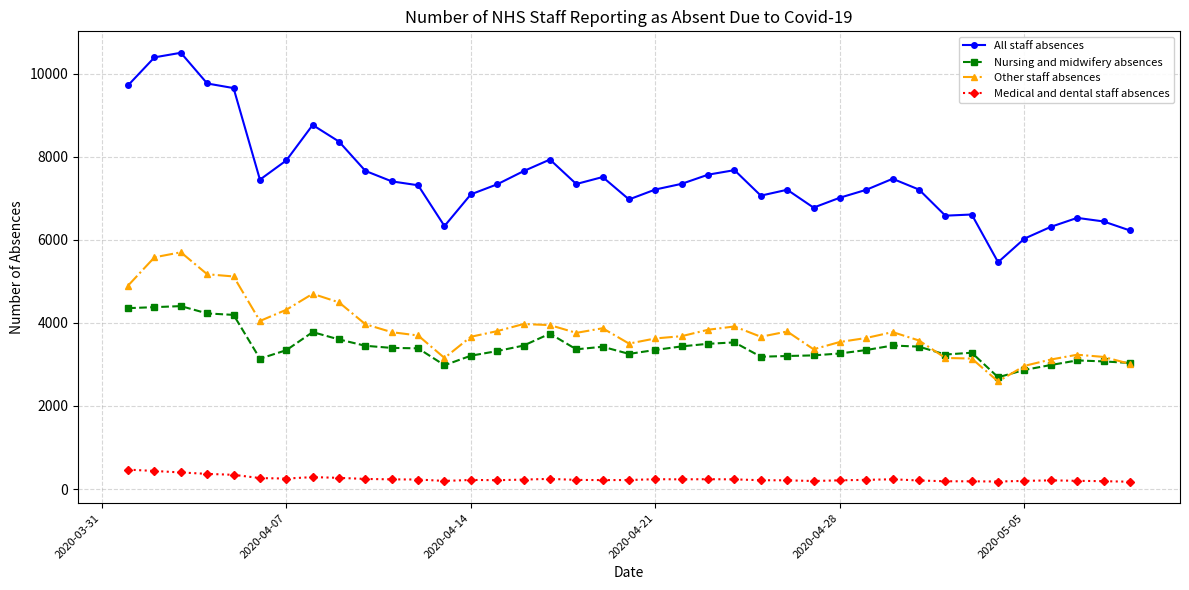

Which series has the largest total across all categories?

All staff absences